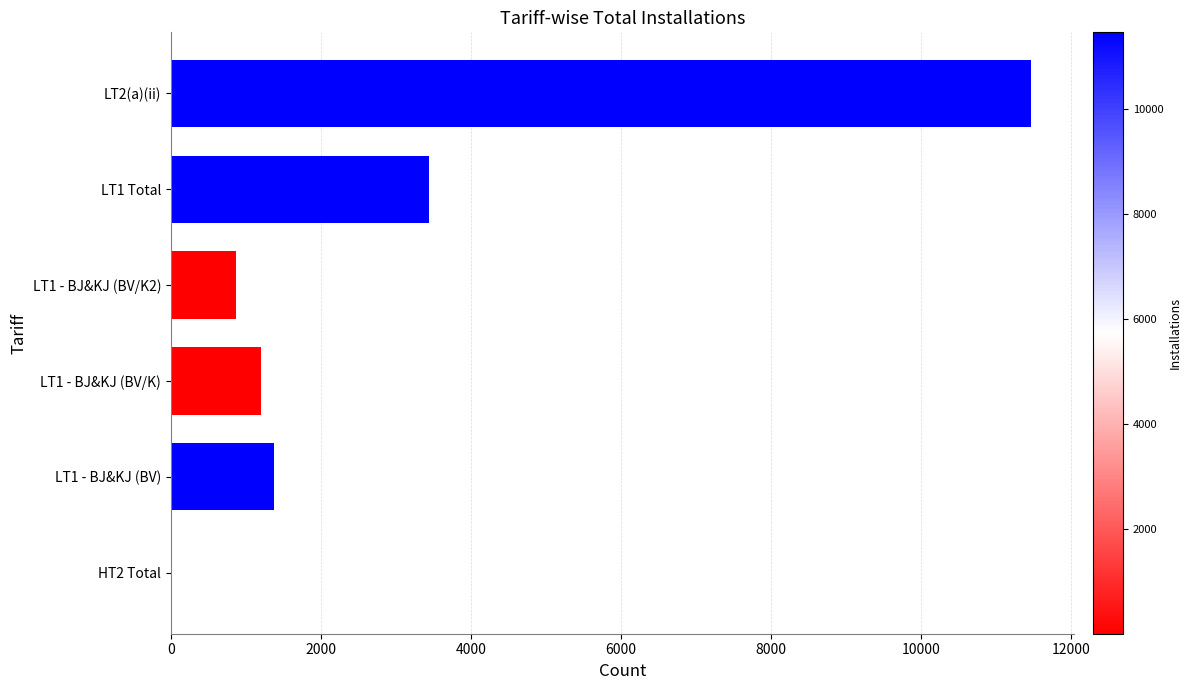

Is it true that the value at LT1 - BJ&KJ (BV) is 1380?

True